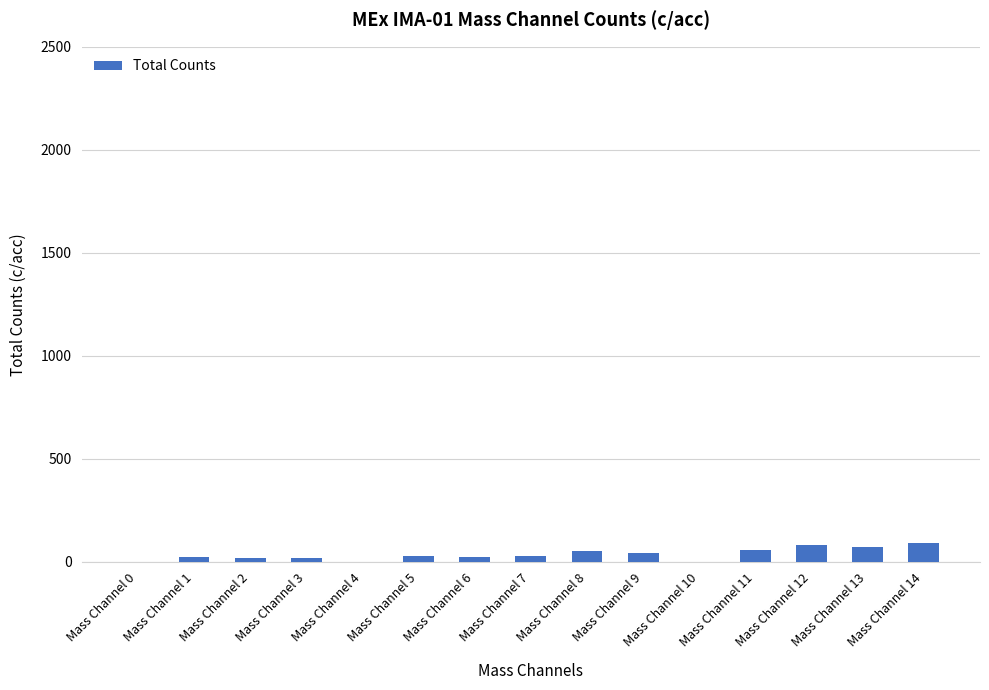

What is the sum of all values?

536